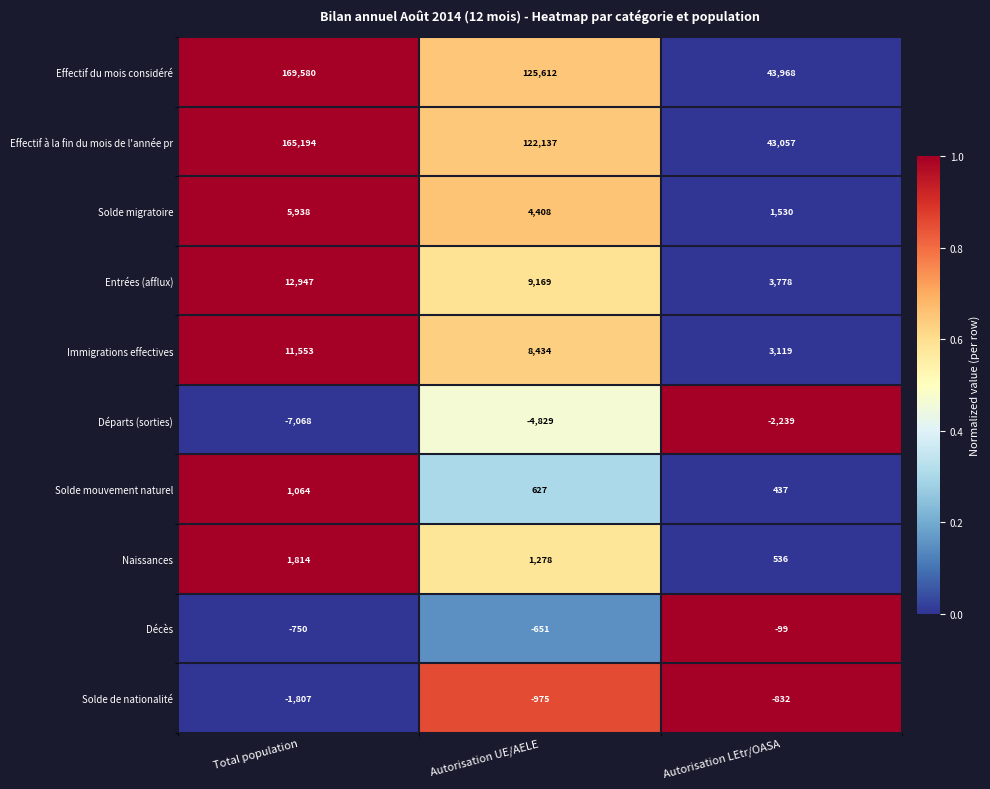

Which series has the largest range (max minus min)?

Effectif du mois considéré